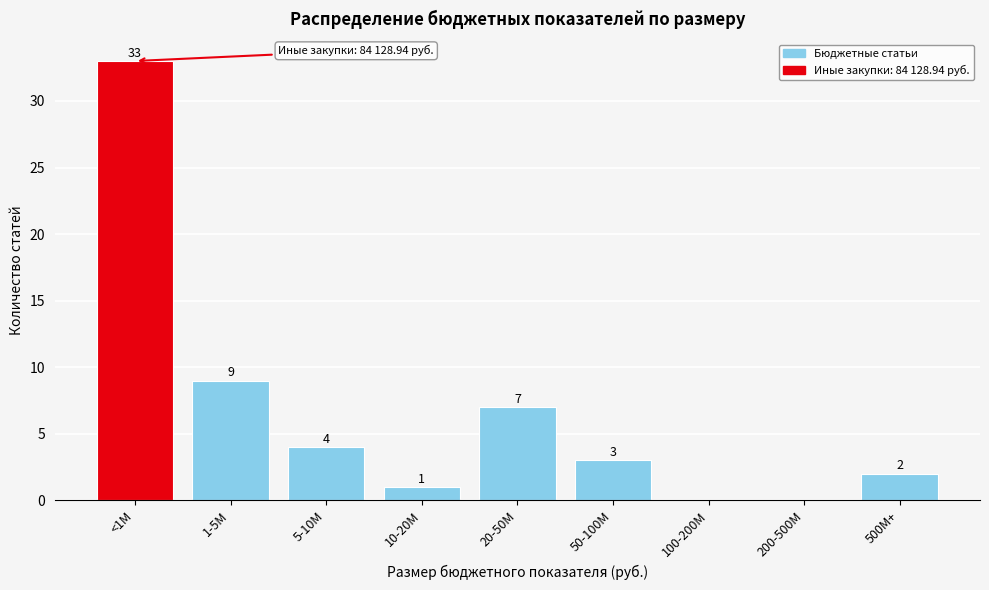

Reading left to right, transcribe all the data shown in this chart.

<1M=33	1-5M=9	5-10M=4	10-20M=1	20-50M=7	50-100M=3	100-200M=0	200-500M=0	500M+=2